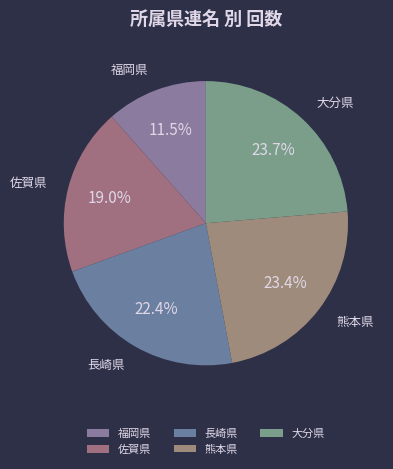

How many segments does this pie chart have?

5